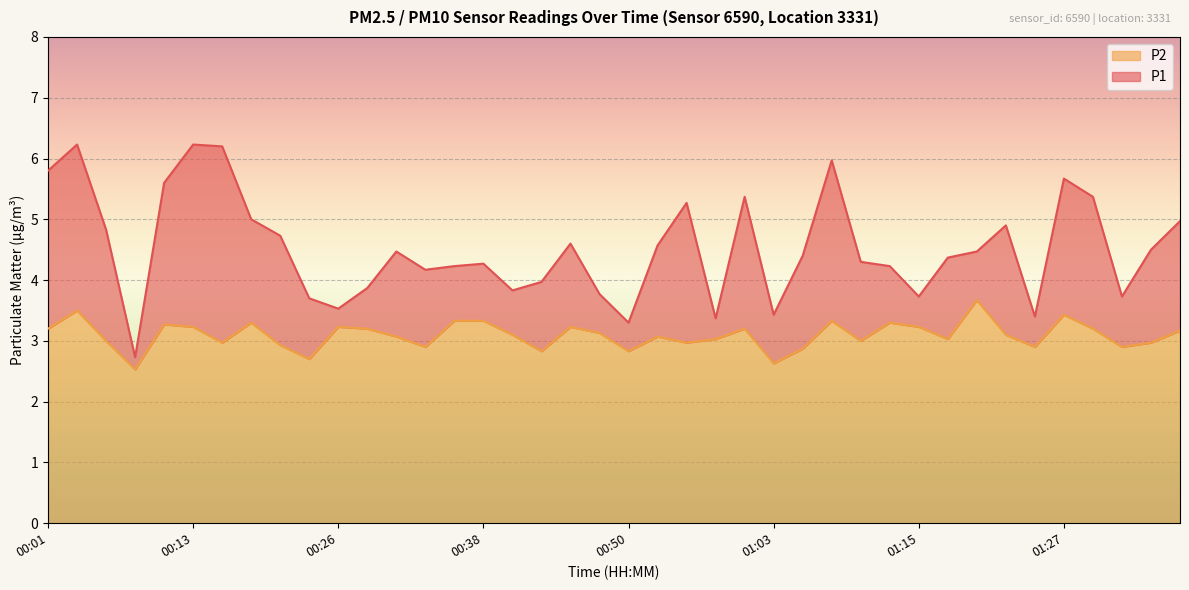

Between 01:32 and 01:22, which is larger?

01:22